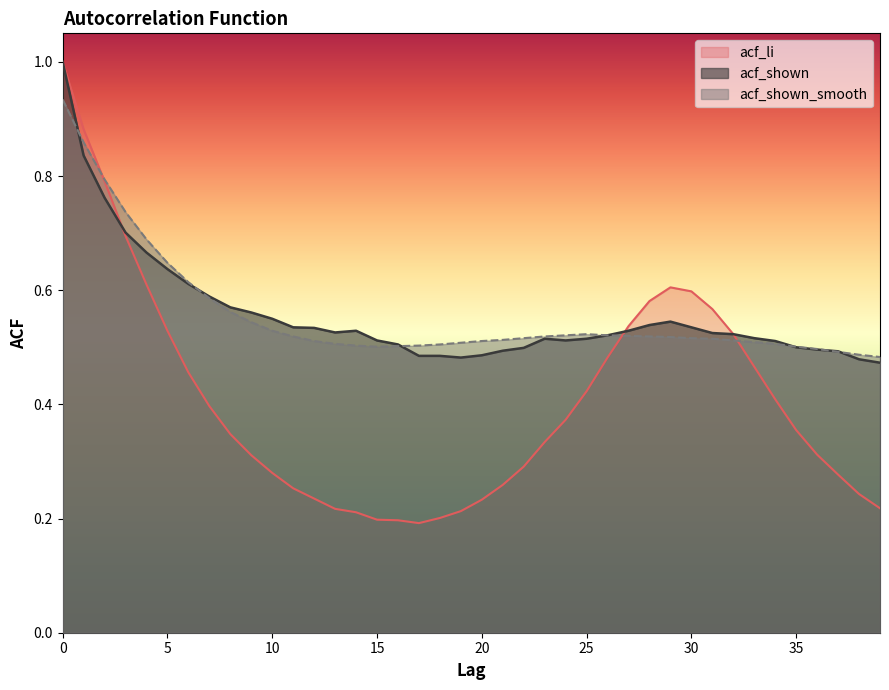

What is the minimum value shown in the chart?

0.2